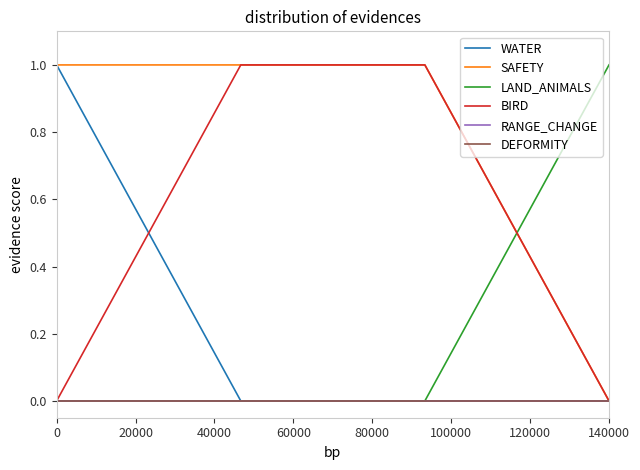

True or false: WATER has more than 2 points higher than both neighbors.

False